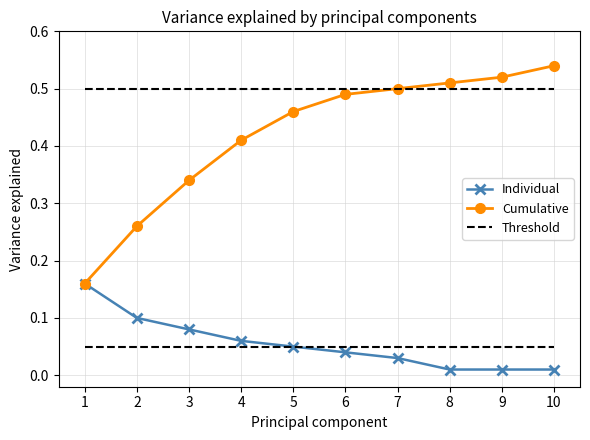

Which series changed the most between 4 and 9?

Cumulative